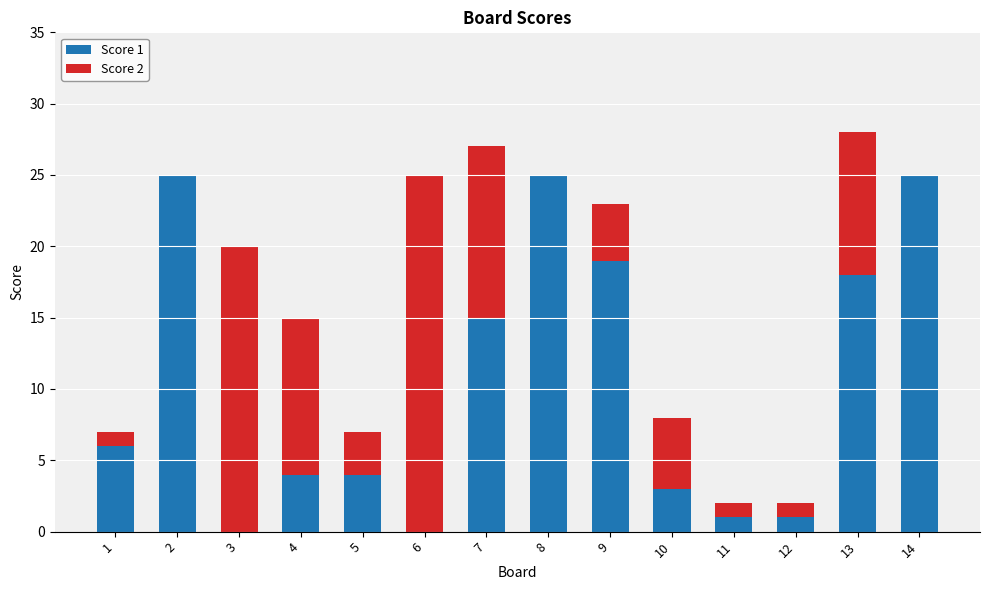

Reading left to right, transcribe the values for Score 1.

1=6	2=25	3=0	4=4	5=4	6=0	7=15	8=25	9=19	10=3	11=1	12=1	13=18	14=25